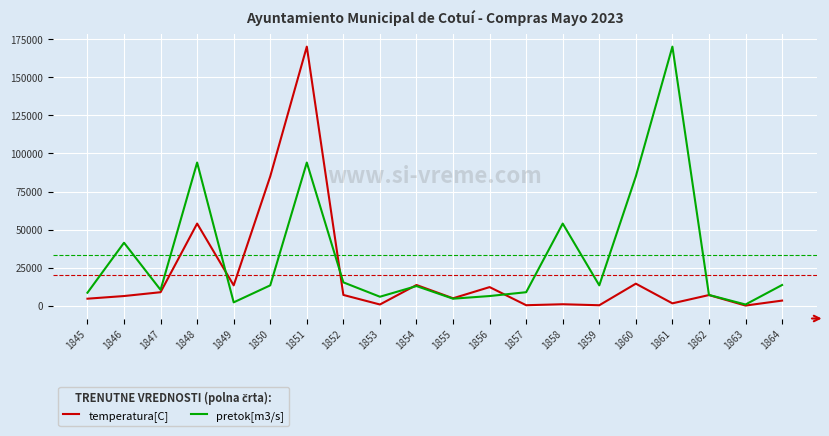

Rank the series by their average value, from lowest to highest.

temperatura[C], pretok[m3/s]